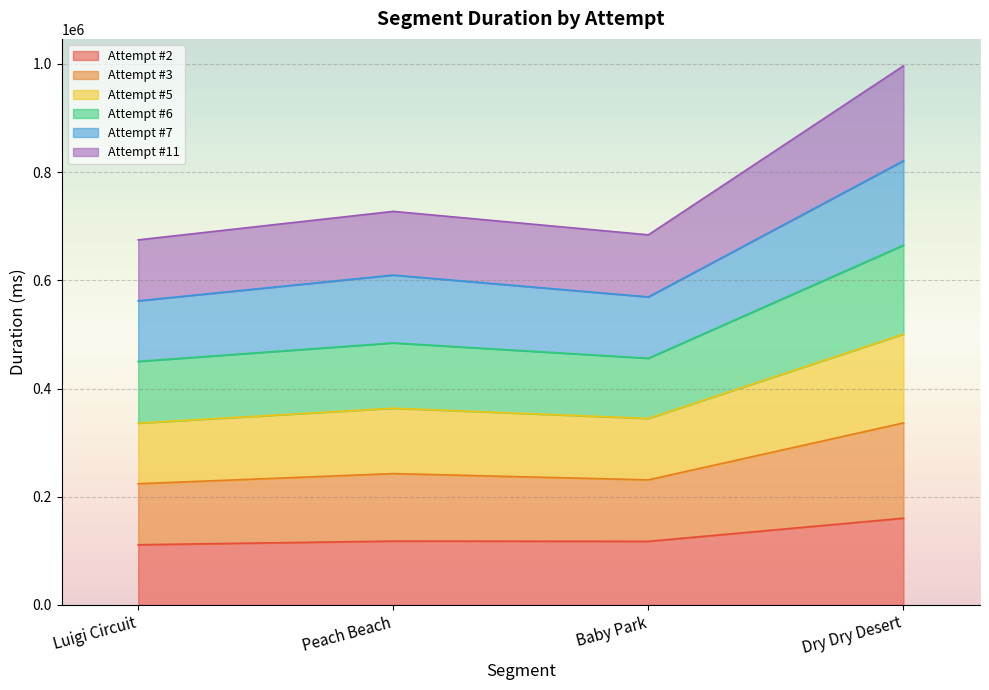

What is the total value across all series at Peach Beach?

727557